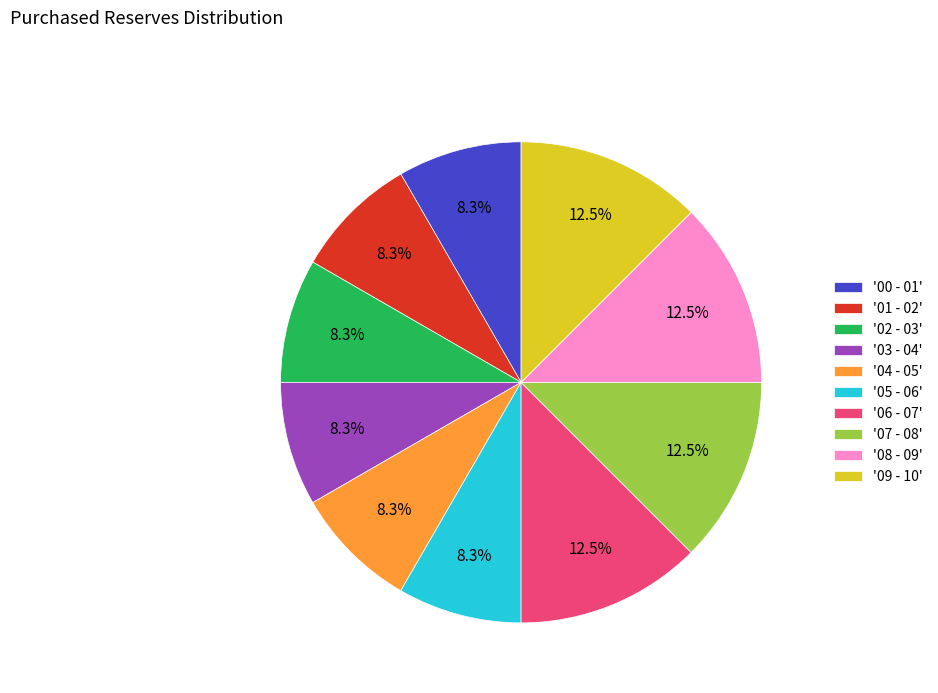

Approximately how many times larger is the value at '03 - 04' compared to '02 - 03'?

1.0